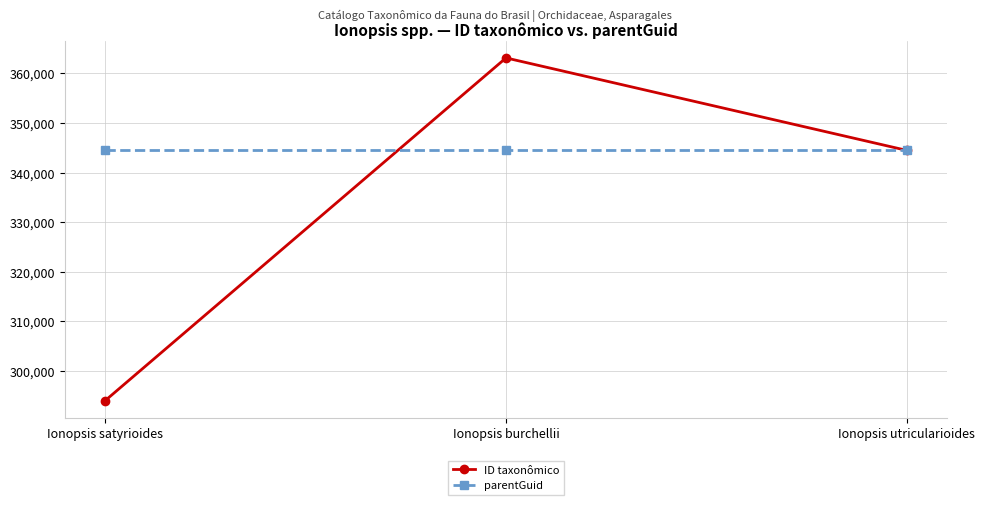

Reading left to right, transcribe all the data shown in this chart.

ID taxonômico: Ionopsis satyrioides=294074	Ionopsis burchellii=363082	Ionopsis utricularioides=344457
parentGuid: Ionopsis satyrioides=344453	Ionopsis burchellii=344453	Ionopsis utricularioides=344453